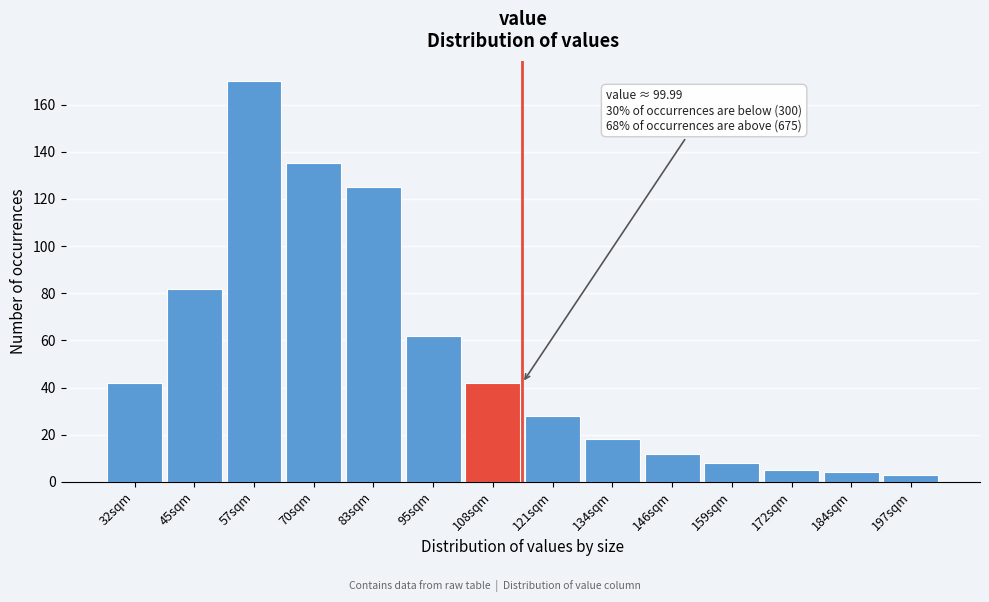

Reading left to right, extract all data points from this chart.

32sqm=42	45sqm=82	57sqm=170	70sqm=135	83sqm=125	95sqm=62	108sqm=42	121sqm=28	134sqm=18	146sqm=12	159sqm=8	172sqm=5	184sqm=4	197sqm=3